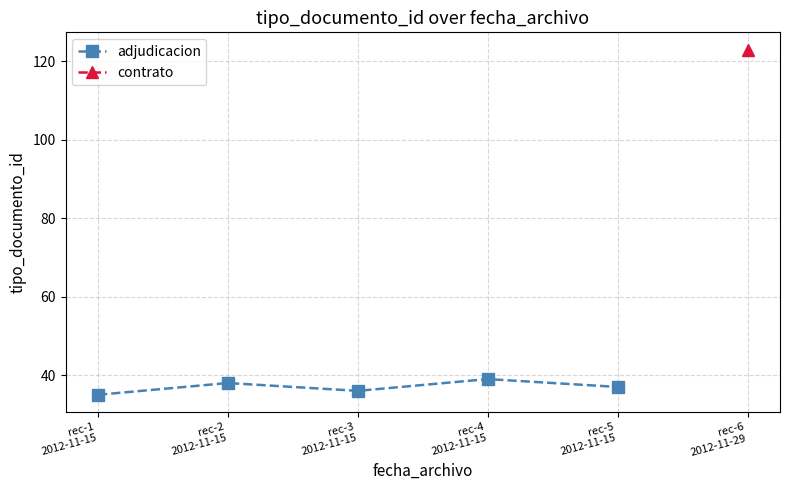

True or false: the data shows 38 at rec-2
2012-11-15.

True